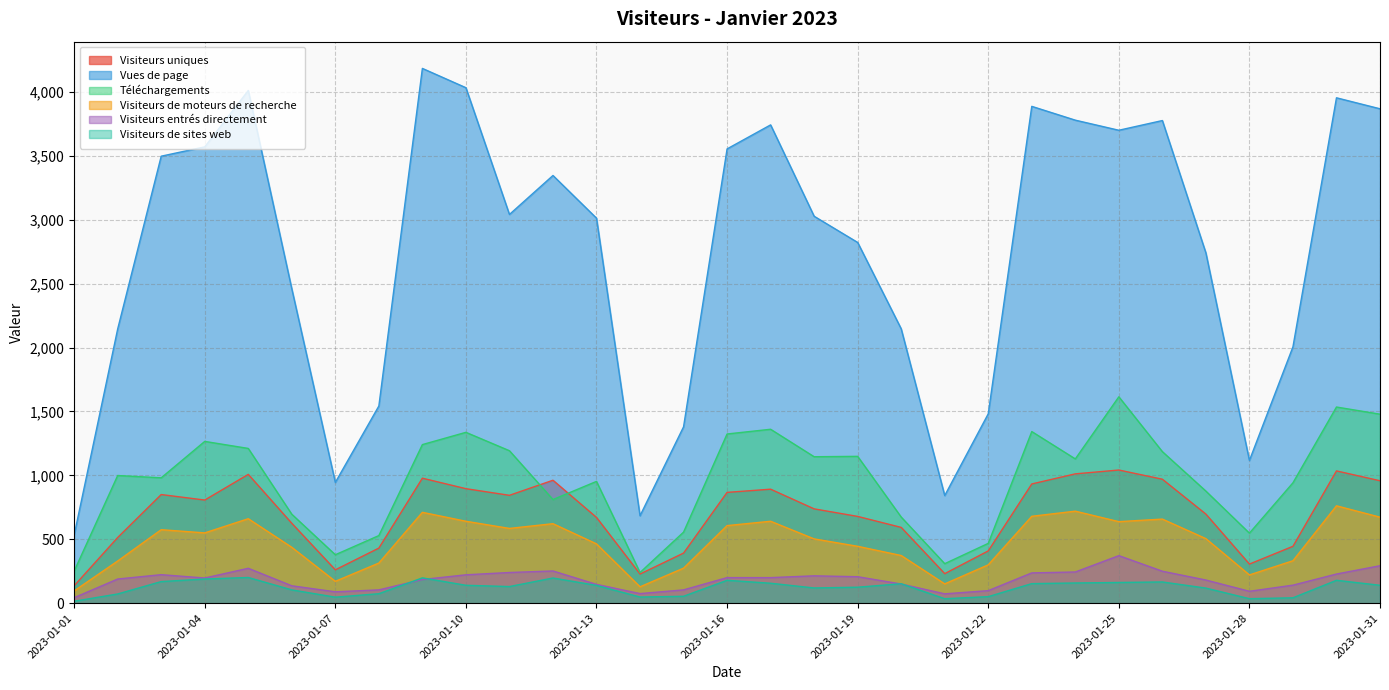

What is the maximum value for Téléchargements?

1615